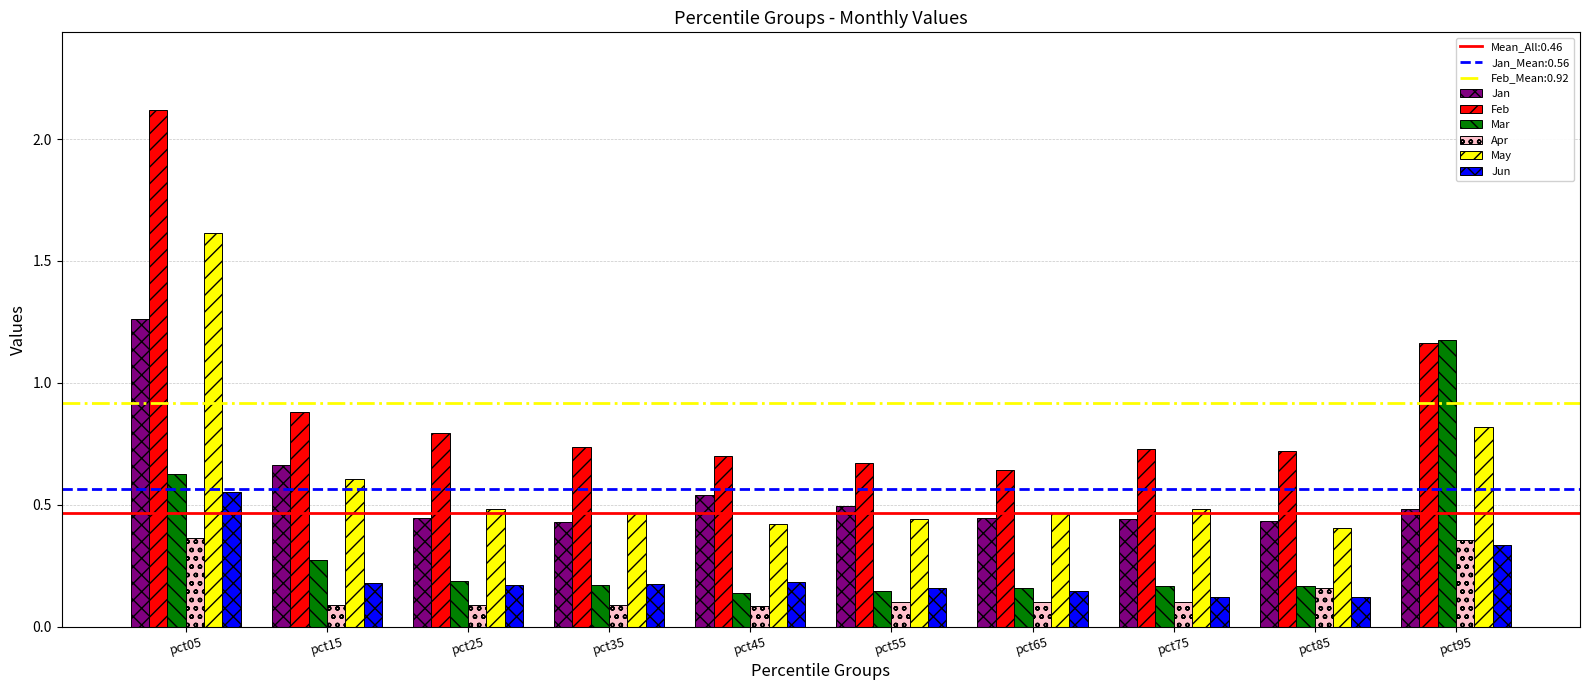

Which series has the widest spread of values?

Feb